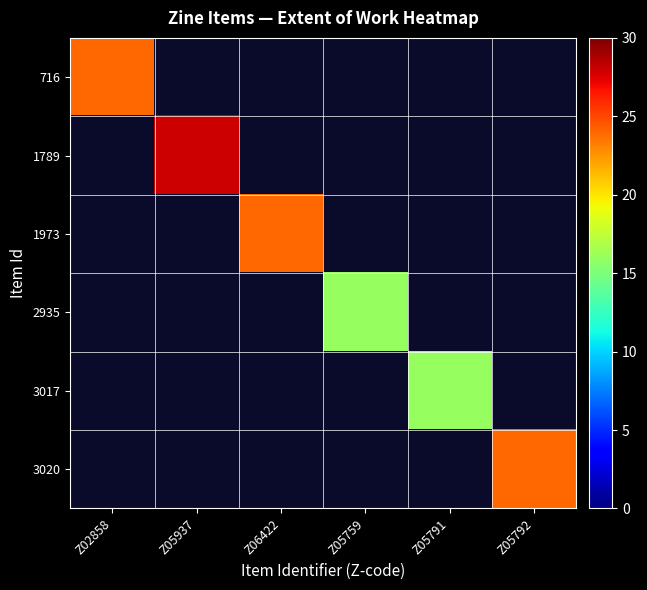

At which category does the chart reach its peak across all series?

Z05937